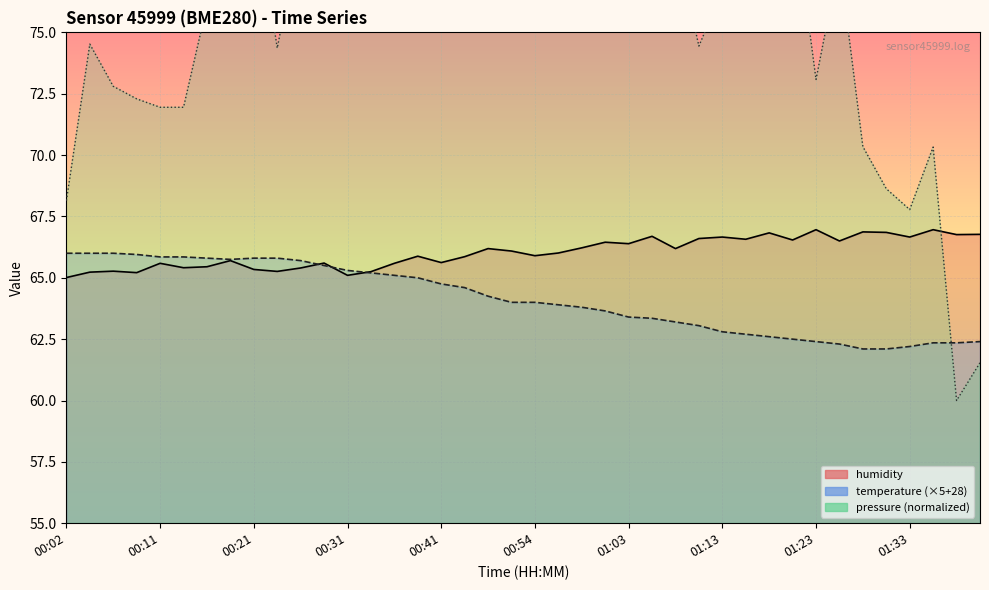

What is the label of the 7th point from the left?

00:16